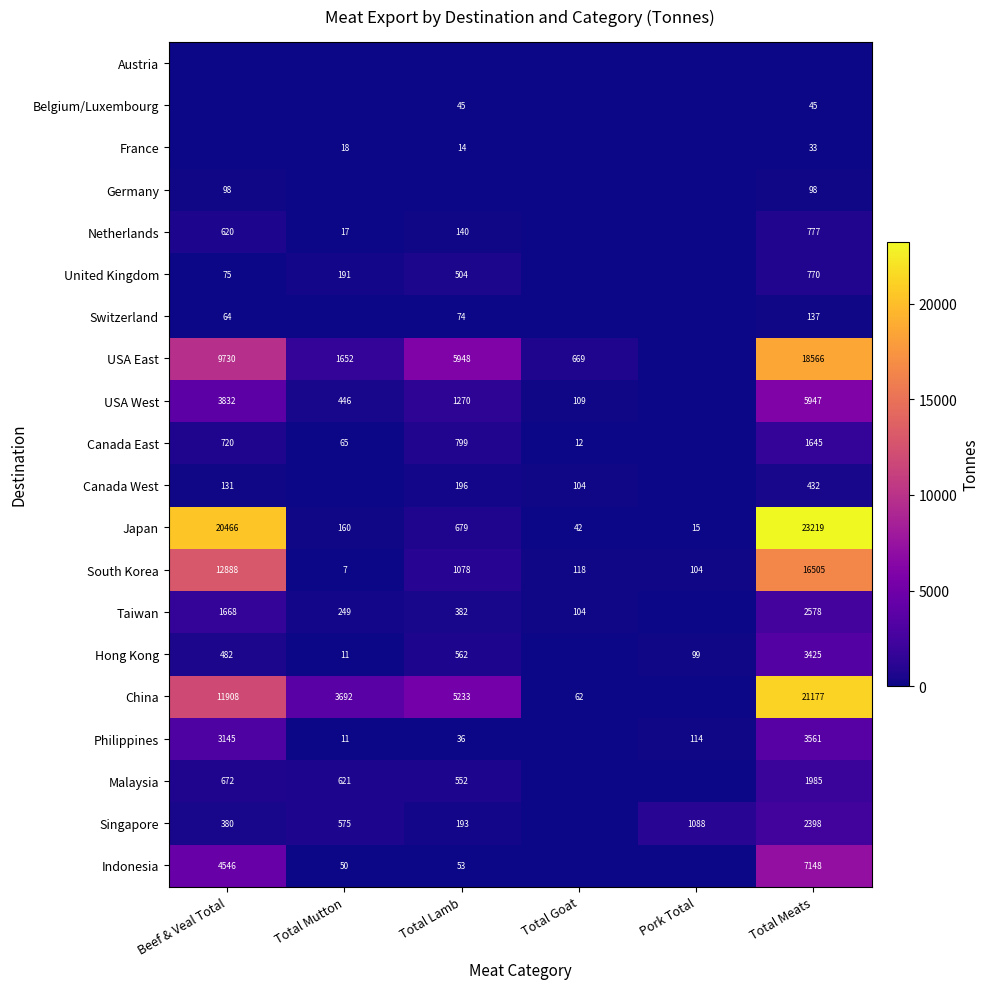

Is the value of Taiwan at Total Goat greater than the value of USA East at Total Mutton?

No